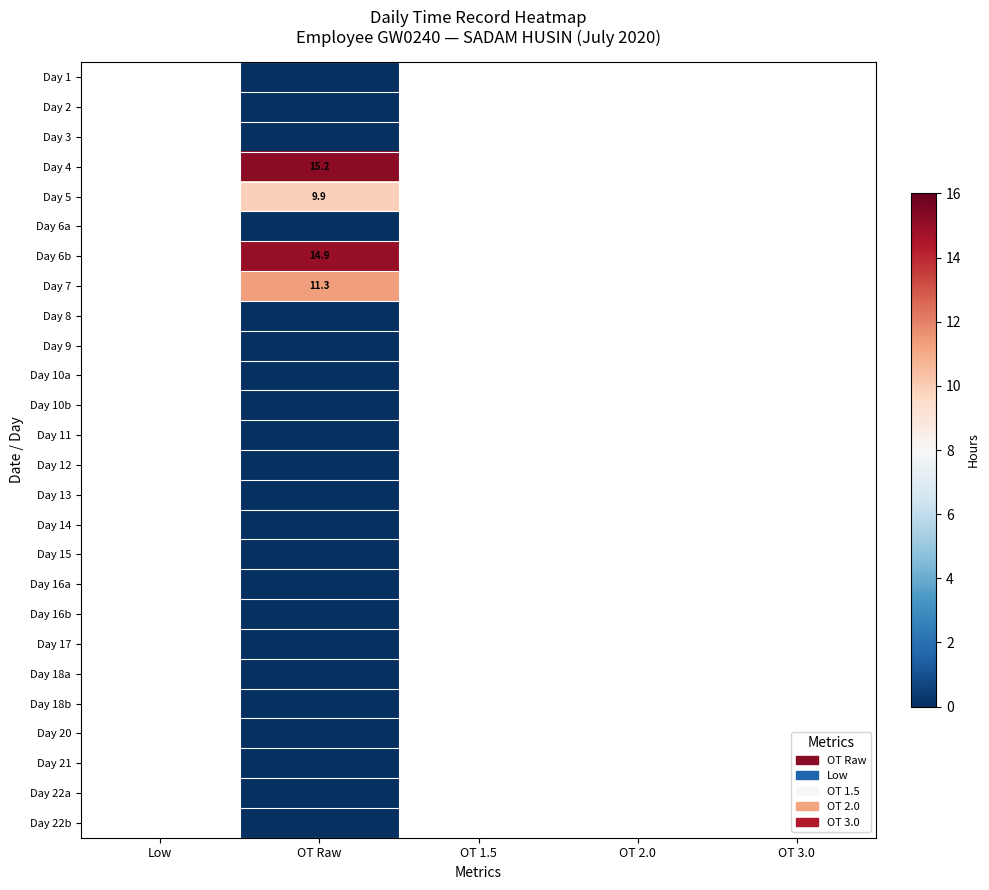

True or false: Day 4 has a value of 15.2 at OT Raw.

True